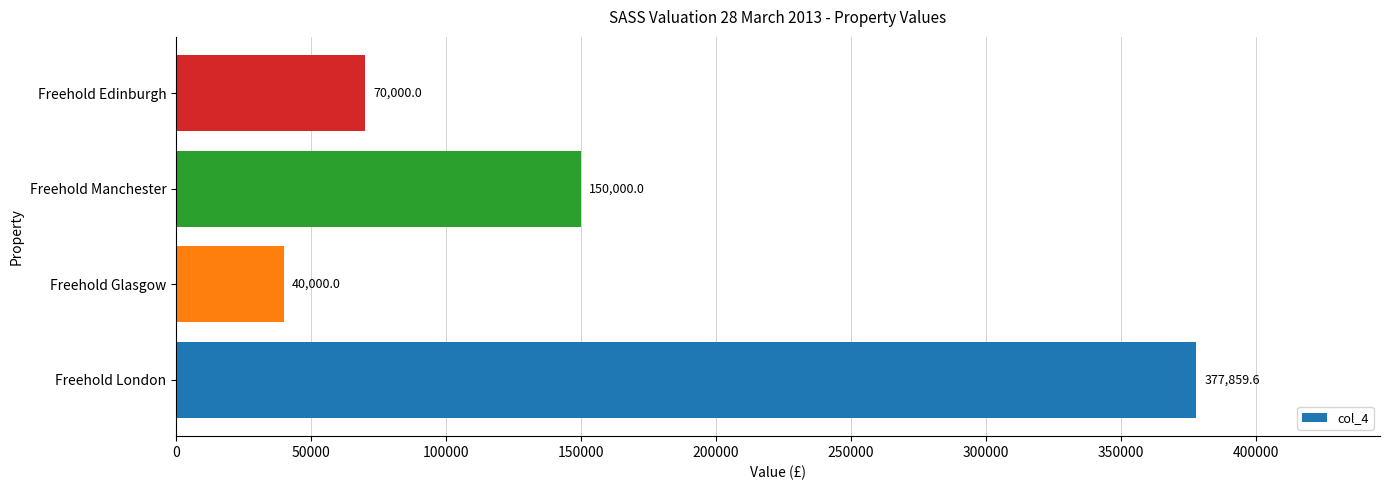

At which category does the chart reach its minimum across all series?

Freehold Glasgow